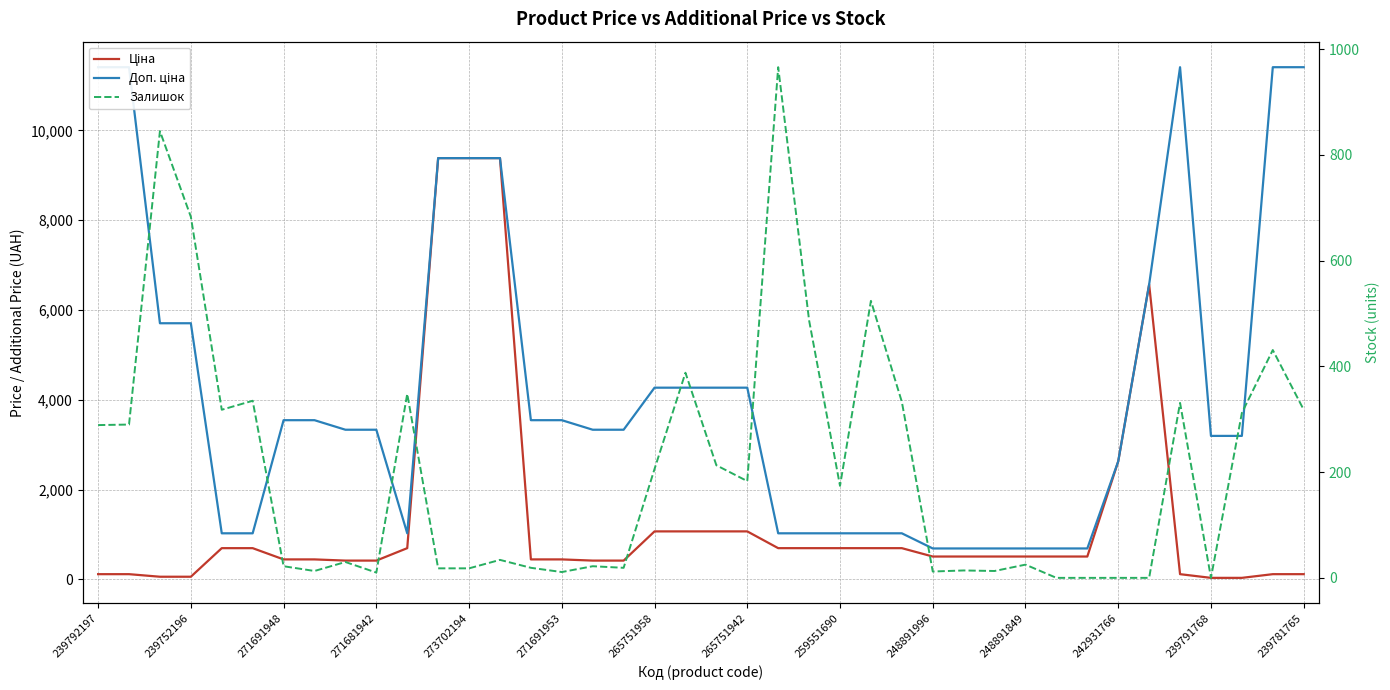

What position from the left is 23?

24